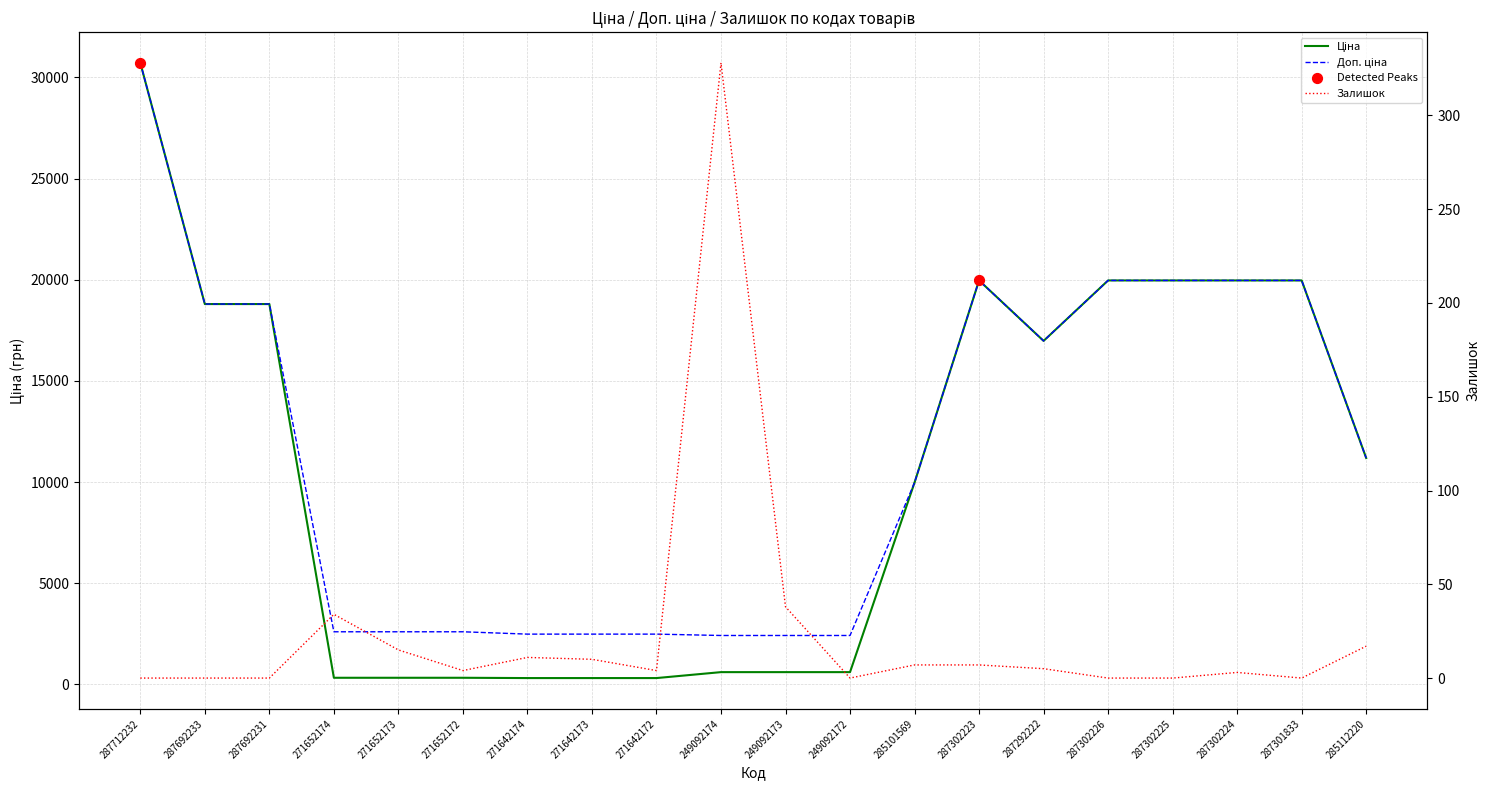

Is the value of Ціна at 287292222 greater than the value of Залишок at 271652172?

Yes